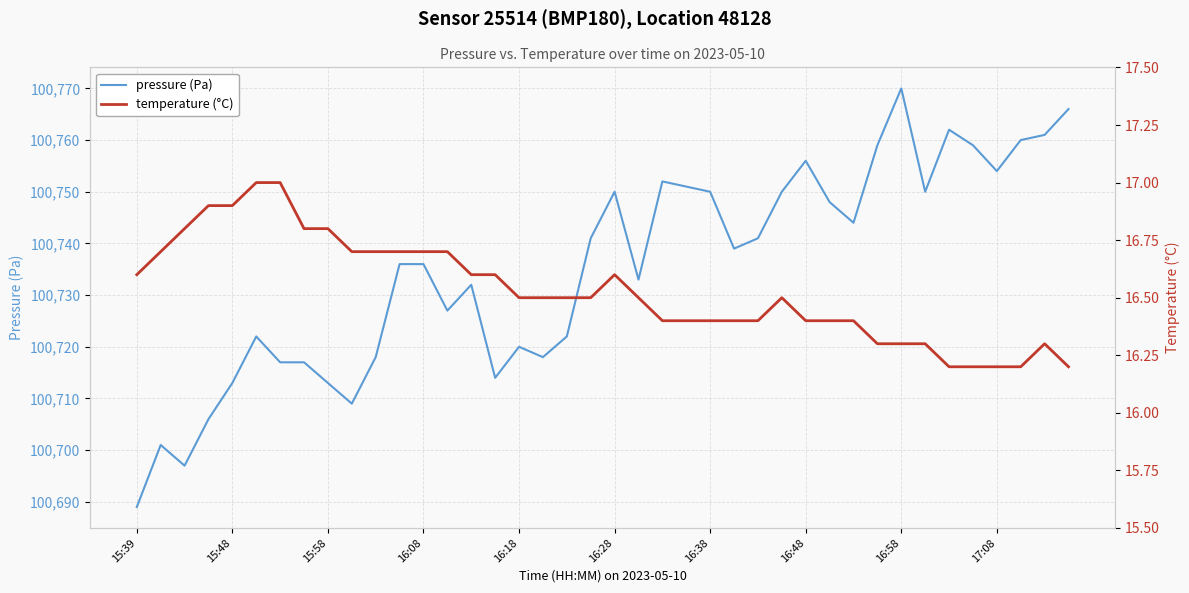

At 30, list the series in order from largest to smallest.

pressure (Pa), temperature (°C)